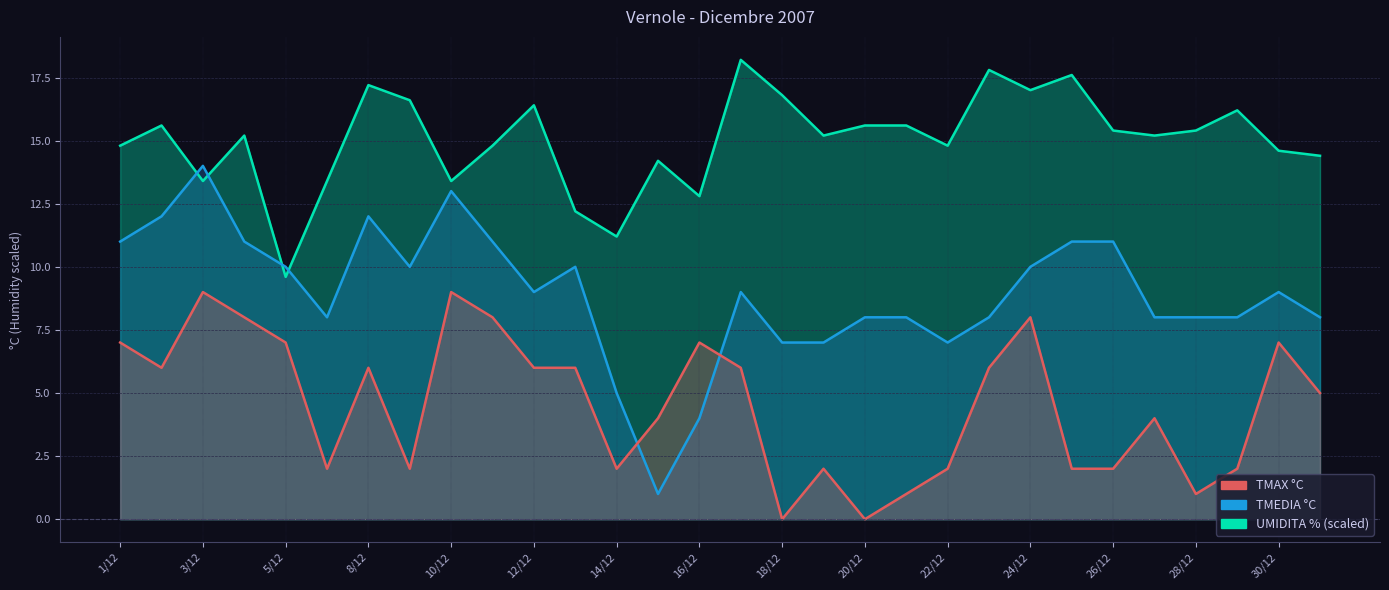

Which has a higher value, 8/12 or 24/12?

24/12